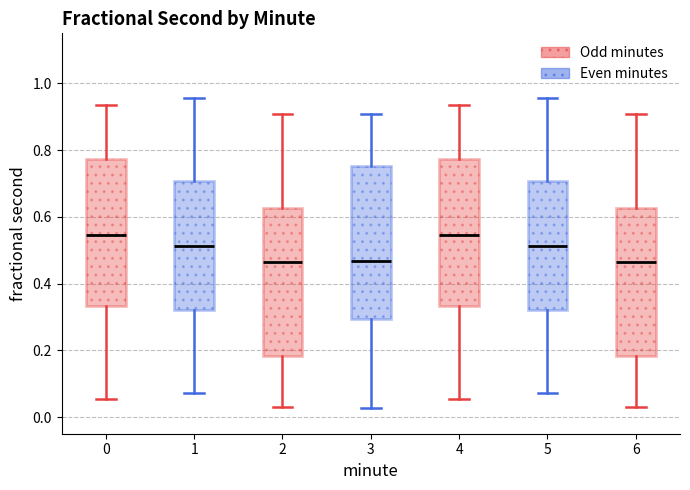

Reading left to right, transcribe this box plot: for each box, give where its median line is, the range the box spans, and where its two whiskers end, as read against the y-axis. The values are not printed on the chart, so give them approximately, as read against the axis.

0: median 0.54, box 0.34 to 0.78, whiskers 0.06 to 0.94
1: median 0.52, box 0.32 to 0.70, whiskers 0.08 to 0.96
2: median 0.46, box 0.18 to 0.62, whiskers 0.04 to 0.90
3: median 0.46, box 0.30 to 0.76, whiskers 0.02 to 0.90
4: median 0.54, box 0.34 to 0.78, whiskers 0.06 to 0.94
5: median 0.52, box 0.32 to 0.70, whiskers 0.08 to 0.96
6: median 0.46, box 0.18 to 0.62, whiskers 0.04 to 0.90